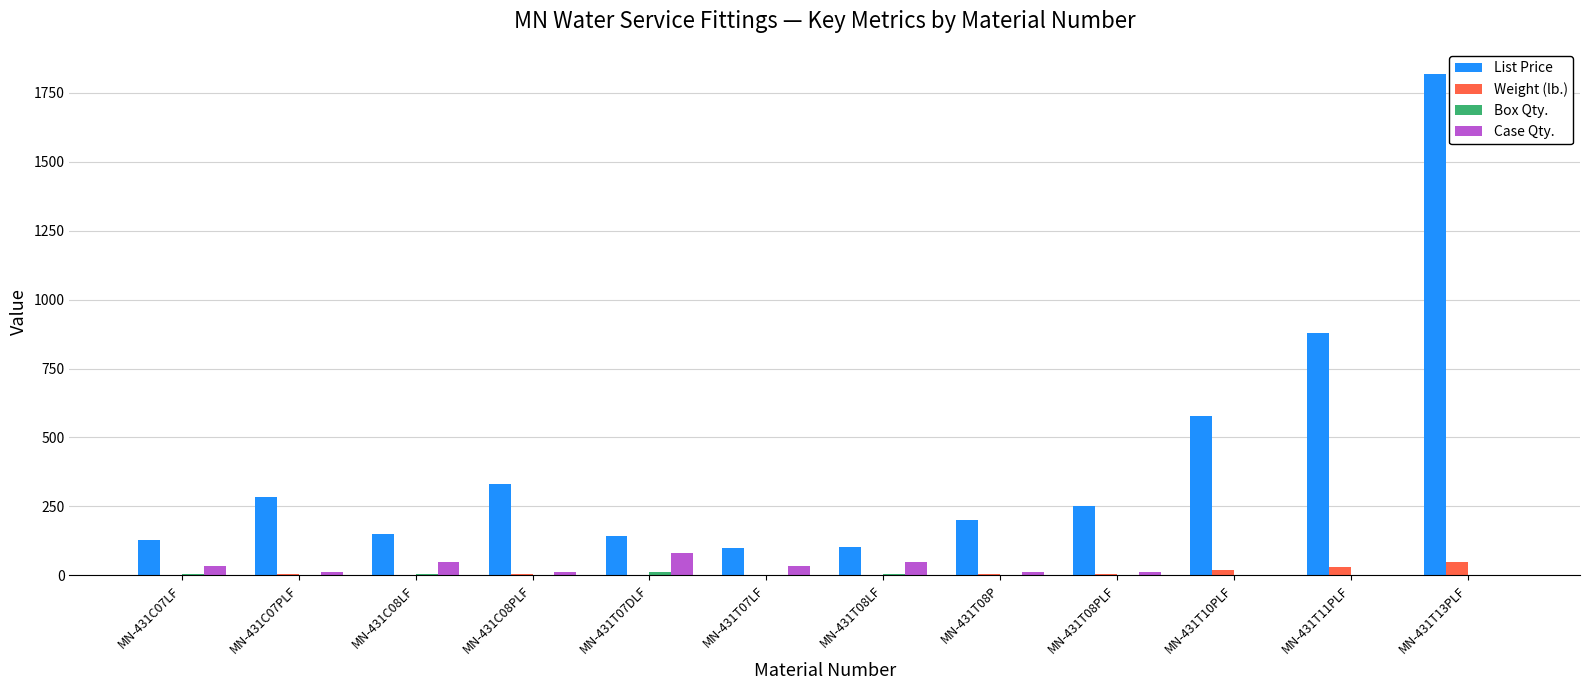

Which series has the largest total across all categories?

List Price